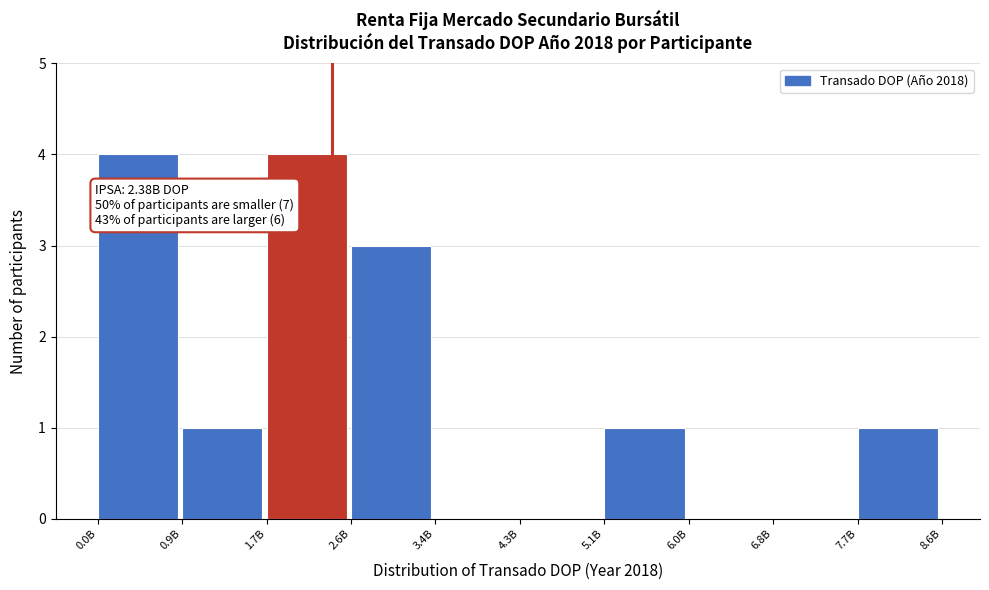

Reading right to left, list all the values displayed in this chart.

7.7B=1	6.8B=0	6.0B=0	5.1B=1	4.3B=0	3.4B=0	2.6B=3	1.7B=4	0.9B=1	0.0B=4